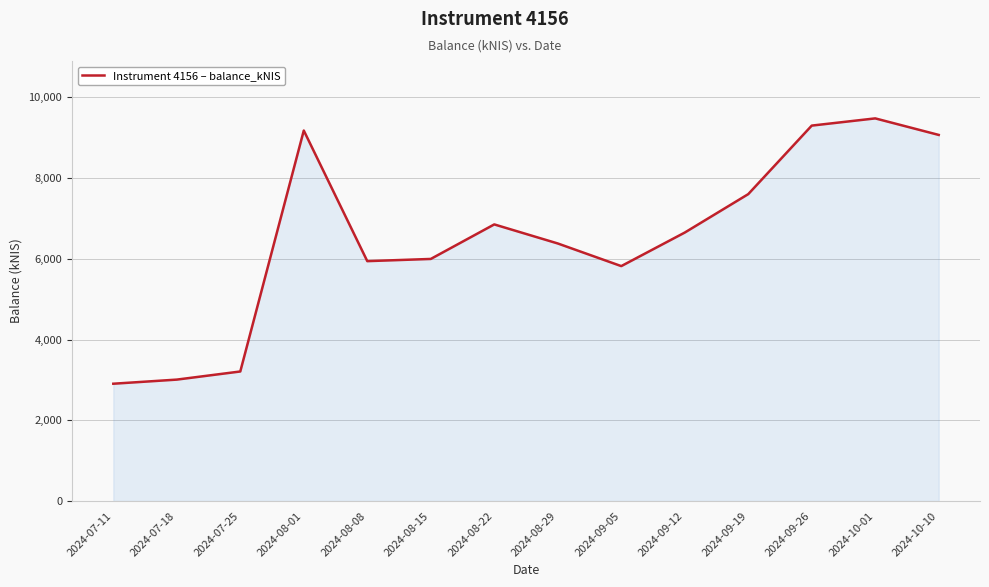

What is the difference between the maximum and second lowest values?

6471.4